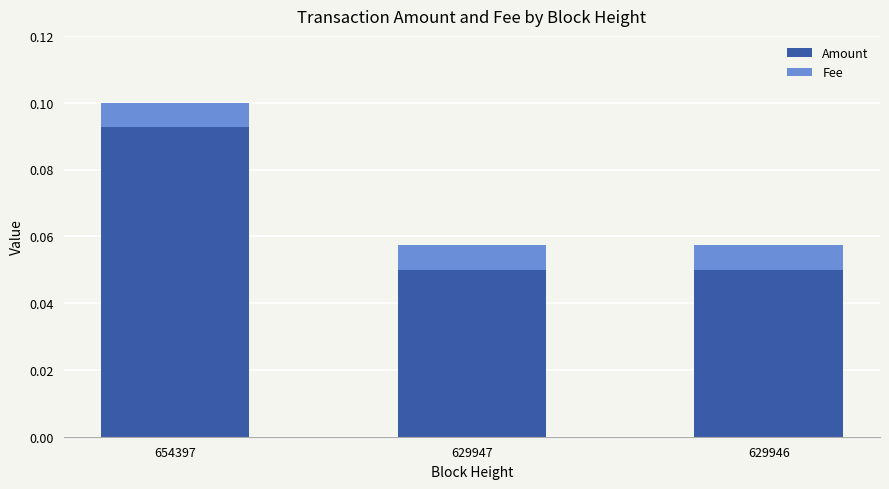

At which category is the sum across all series the highest?

654397